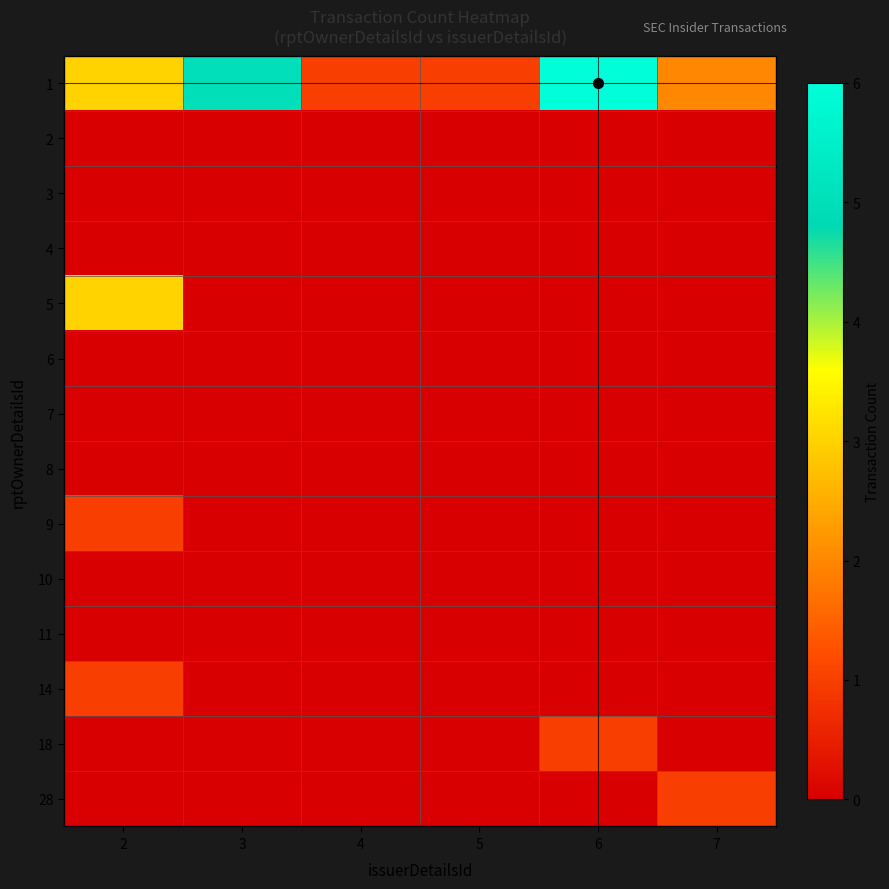

At how many categories does at least one series exceed 1?

4